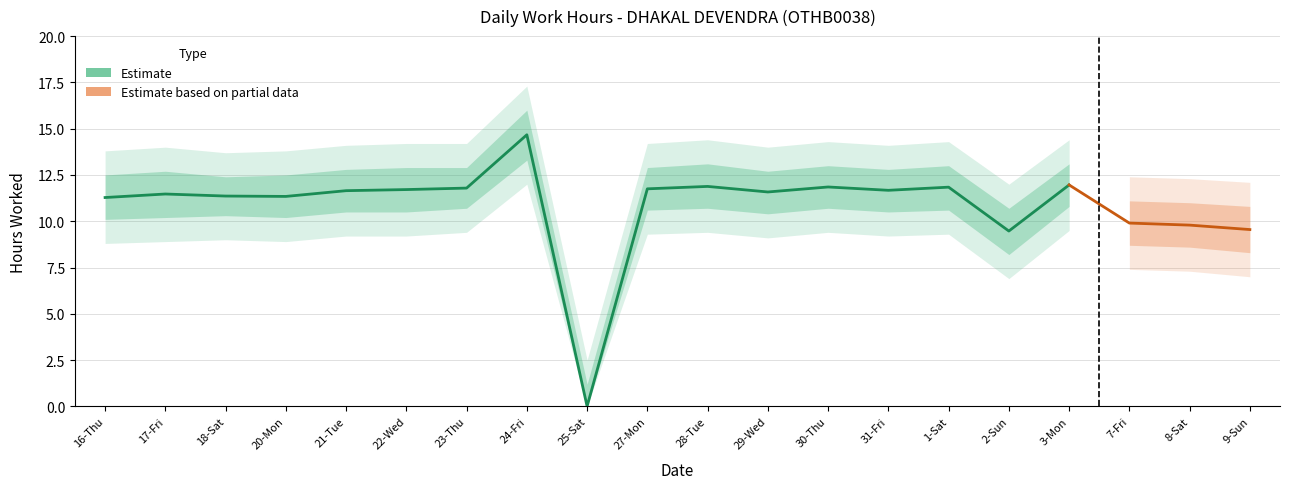

What is the average value?

10.8